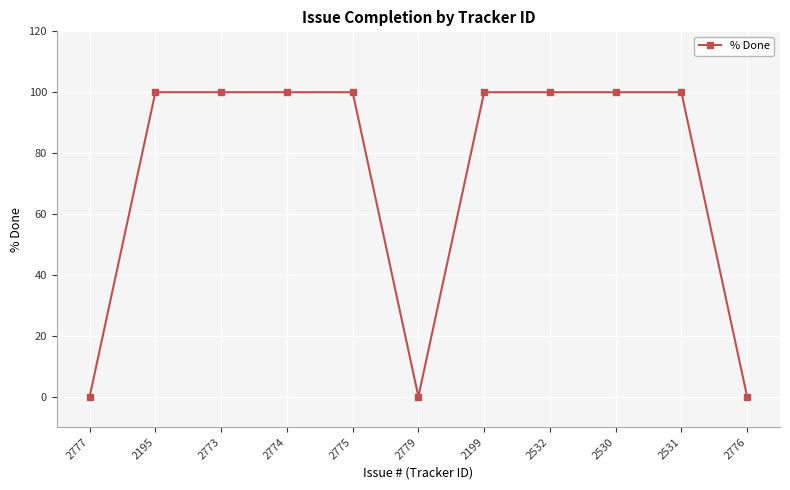

What is the difference between the maximum and minimum values?

100